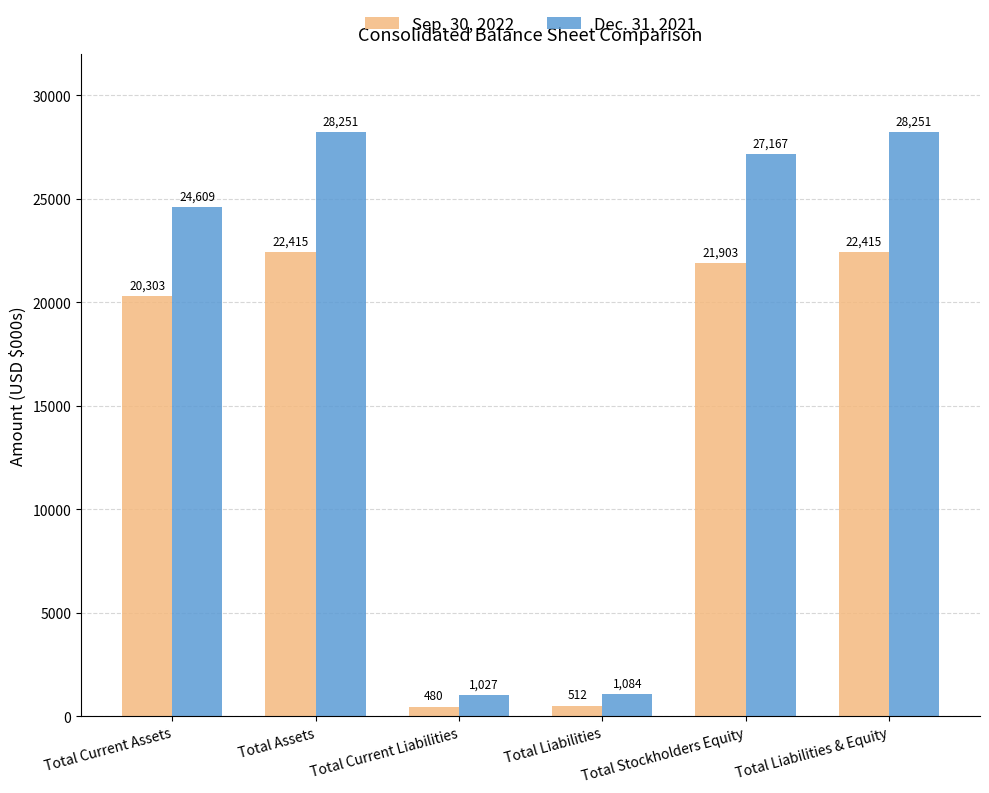

What is the difference between the second highest and second lowest values in the Sep. 30, 2022 series?

21903